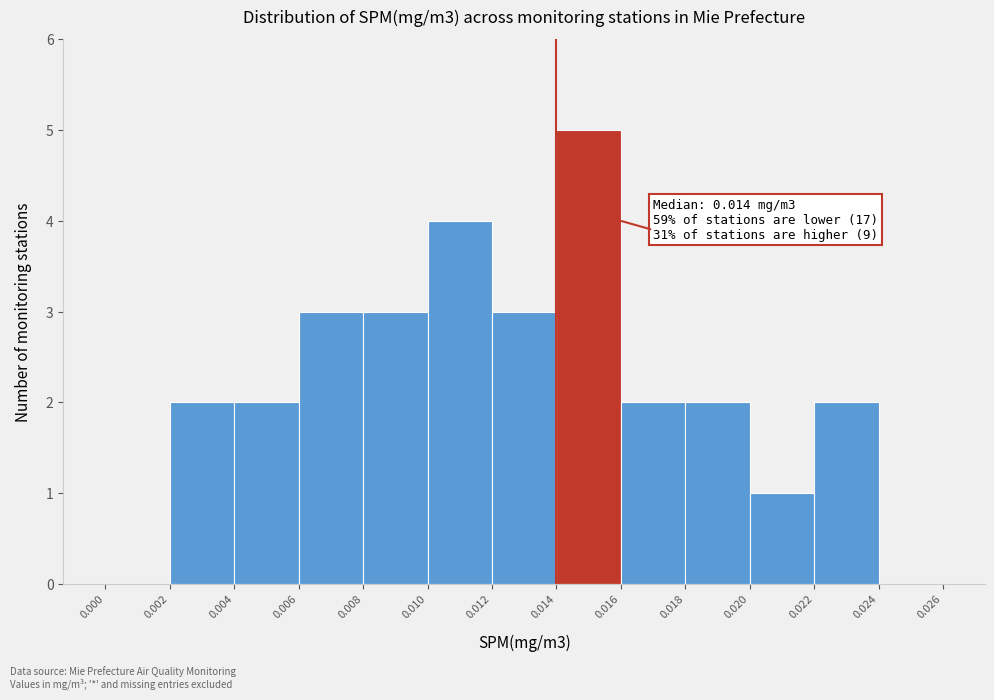

Which range on the x-axis has the tallest bar?

0.014 to 0.016